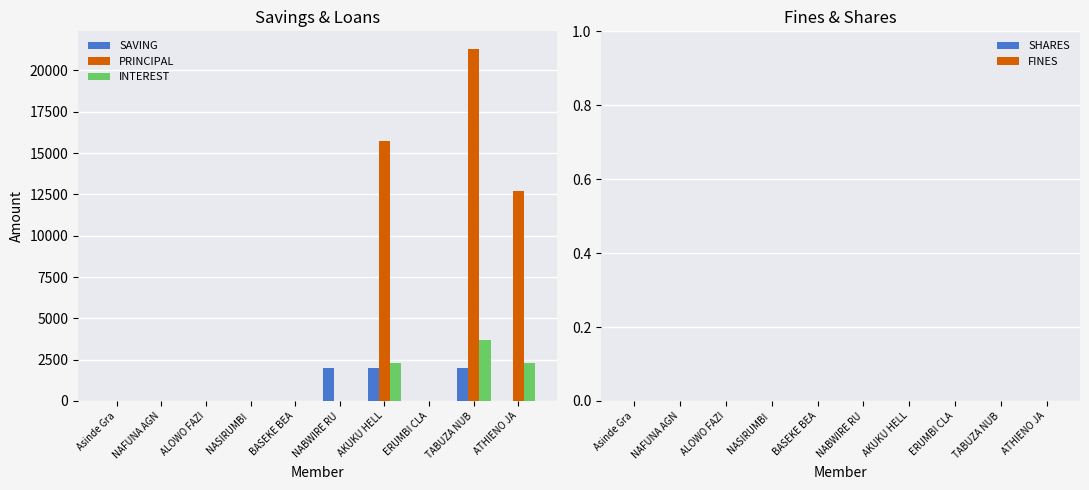

Which series changed the most between NASIRUMBI  and TABUZA NUB?

PRINCIPAL